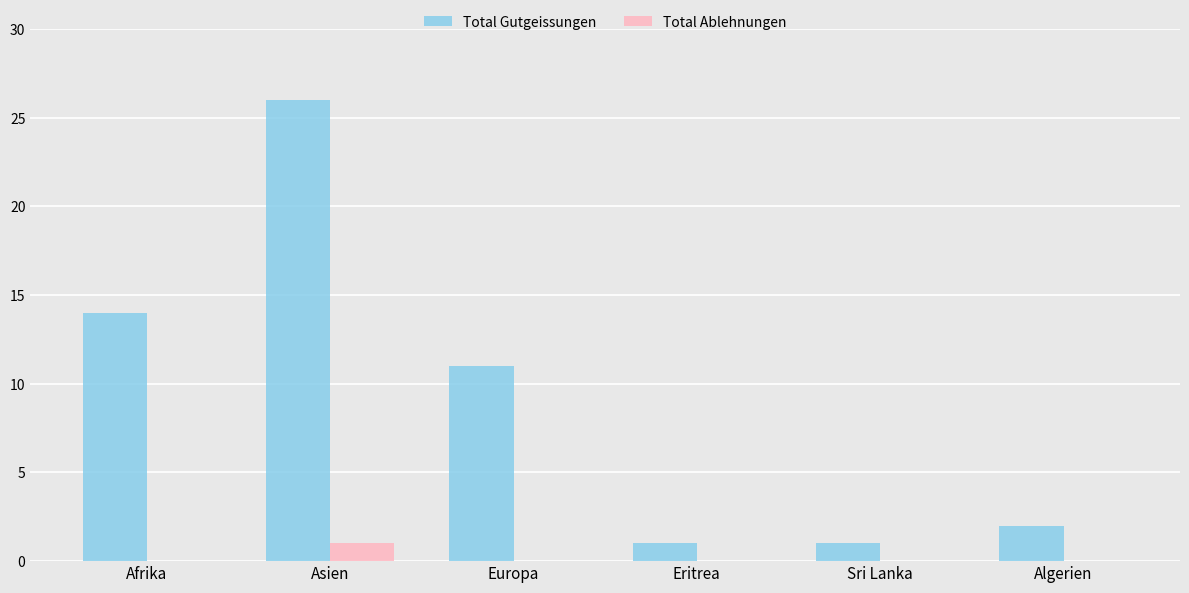

The Total Ablehnungen series shows -1 at Europa. True or false?

False